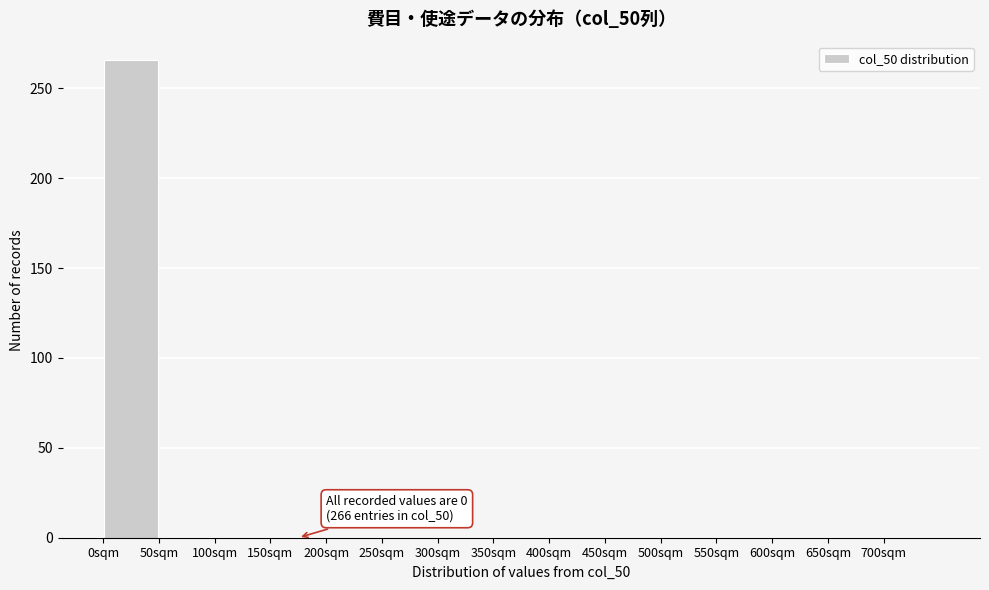

Which range on the x-axis has the tallest bar?

0 to 50